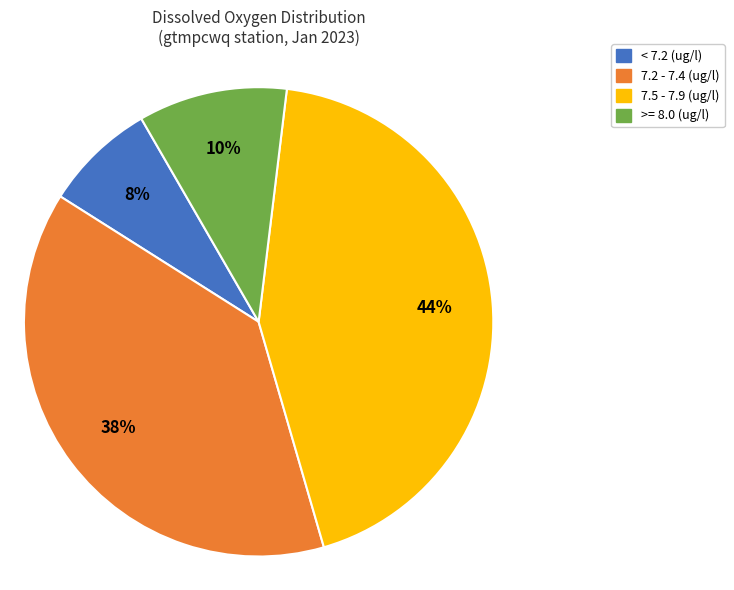

Which category has the biggest portion of the pie?

7.5 - 7.9 (ug/l)